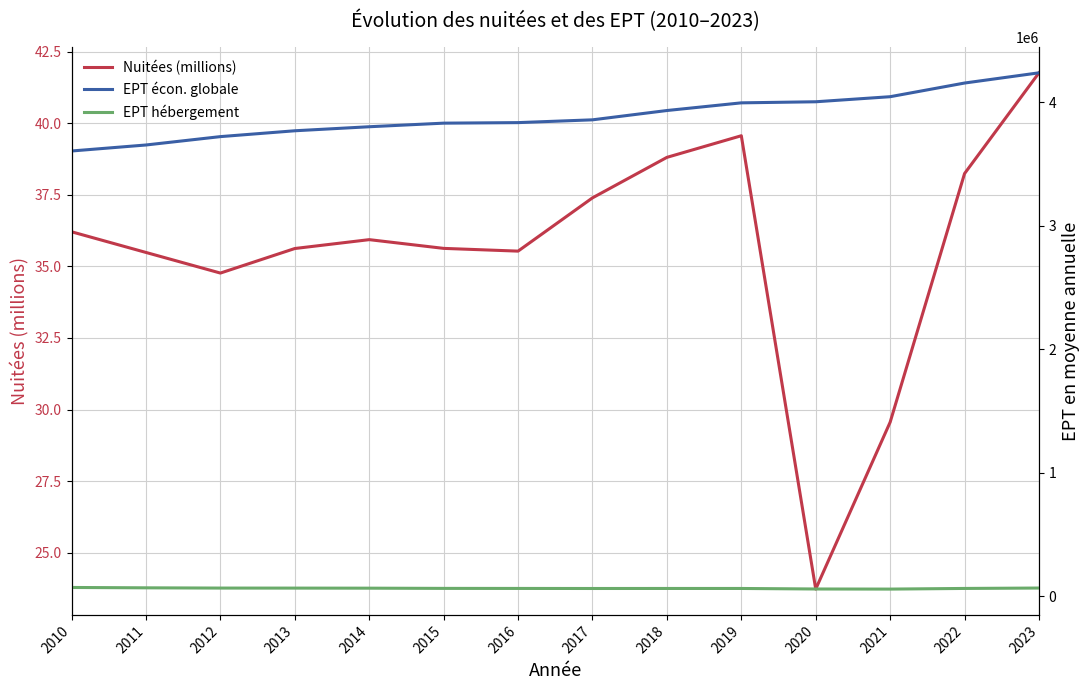

Reading left to right, extract all data points from this chart.

Nuitées (millions): 36.2	35.5	34.8	35.6	35.9	35.6	35.5	37.4	38.8	39.6	23.7	29.6	38.2	41.8
EPT écon. globale: 3606332.2	3654957.7	3722777.2	3770116.7	3802769.9	3831806.1	3836155.9	3858753.6	3934124.2	3996287.9	4005006.6	4046042.3	4156741.1	4239484.9
EPT hébergement: 71142.2	68204.5	66218.3	65923.2	65387.1	63646.7	63238.8	62802.7	63045.5	63003.3	58781.8	57969.0	63204.8	66464.2